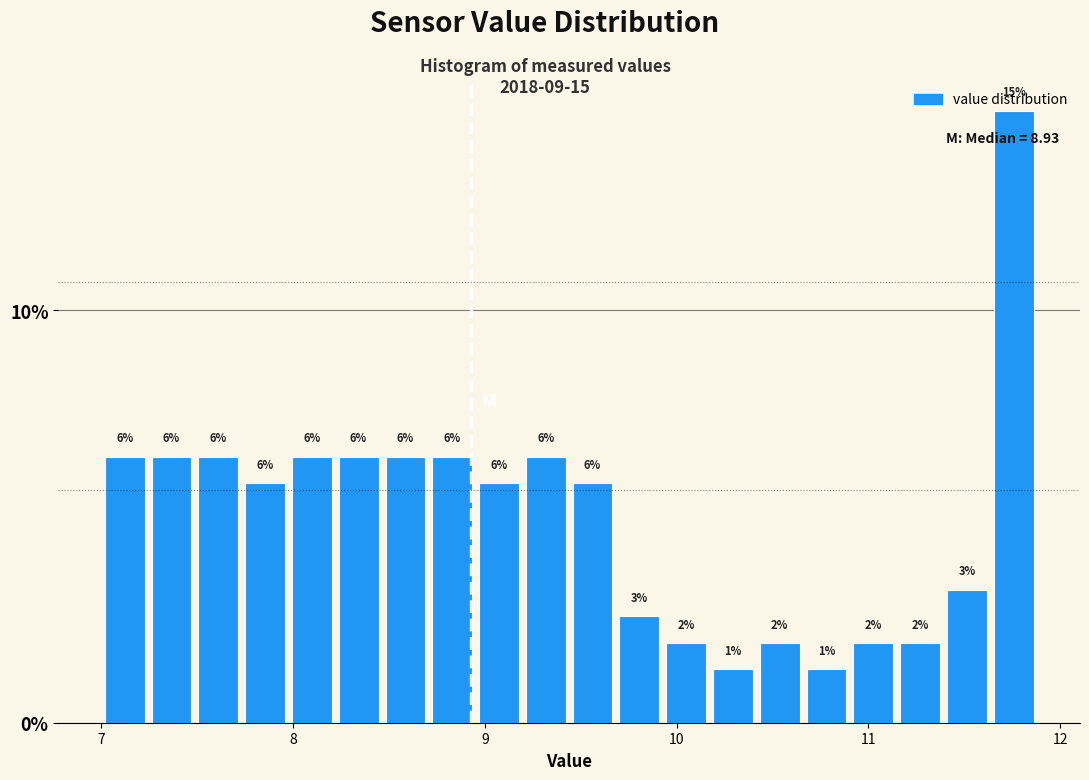

Around what value on the x-axis is the tallest bar? Give the approximate position of its centre, as read against the axis.

11.8